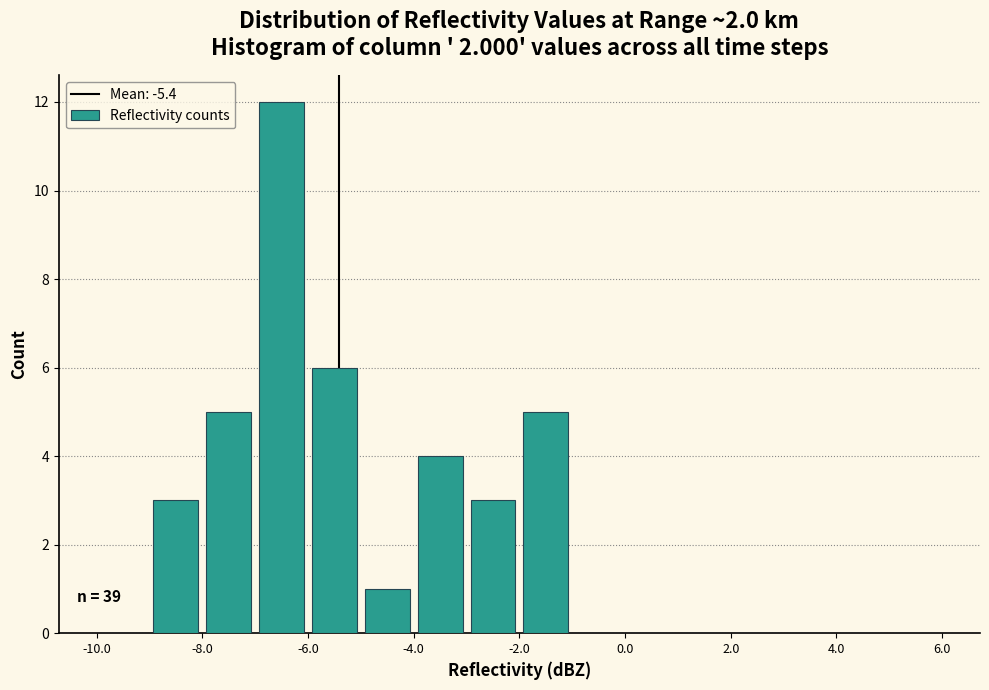

Over which range of the x-axis is the bar tallest?

-7 to -6